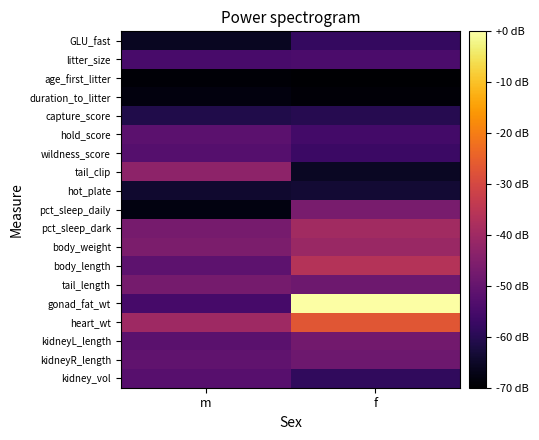

Reading left to right, what are all the values shown in this chart?

GLU_fast: m=-65.8	f=-58.1
litter_size: m=-54.8	f=-54.2
age_first_litter: m=-69.2	f=-70.0
duration_to_litter: m=-68.2	f=-69.1
capture_score: m=-61.1	f=-60.4
hold_score: m=-51.5	f=-55.7
wildness_score: m=-52.6	f=-57.0
tail_clip: m=-43.1	f=-65.6
hot_plate: m=-64.0	f=-63.5
pct_sleep_daily: m=-68.0	f=-46.5
pct_sleep_dark: m=-46.9	f=-39.5
body_weight: m=-46.2	f=-40.9
body_length: m=-51.3	f=-36.2
tail_length: m=-47.2	f=-48.5
gonad_fat_wt: m=-55.1	f=0.0
heart_wt: m=-40.0	f=-27.0
kidneyL_length: m=-51.8	f=-47.8
kidneyR_length: m=-50.8	f=-48.5
kidney_vol: m=-52.3	f=-58.8